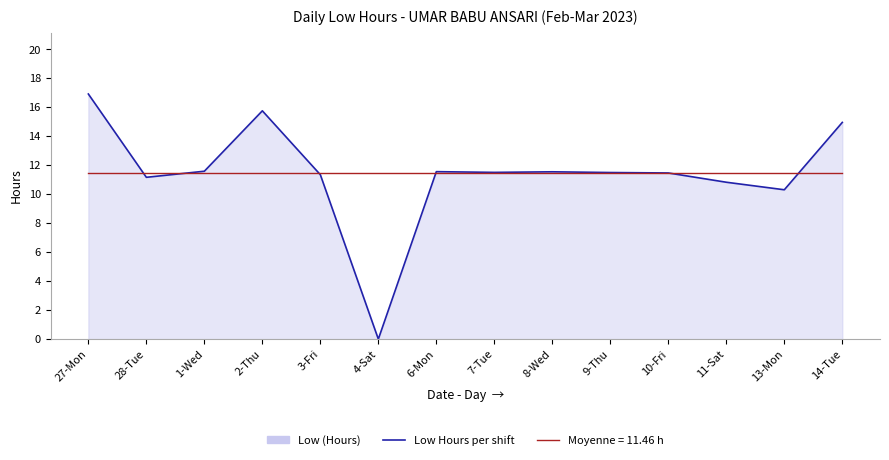

Does the chart display data point markers on the line(s)?

No